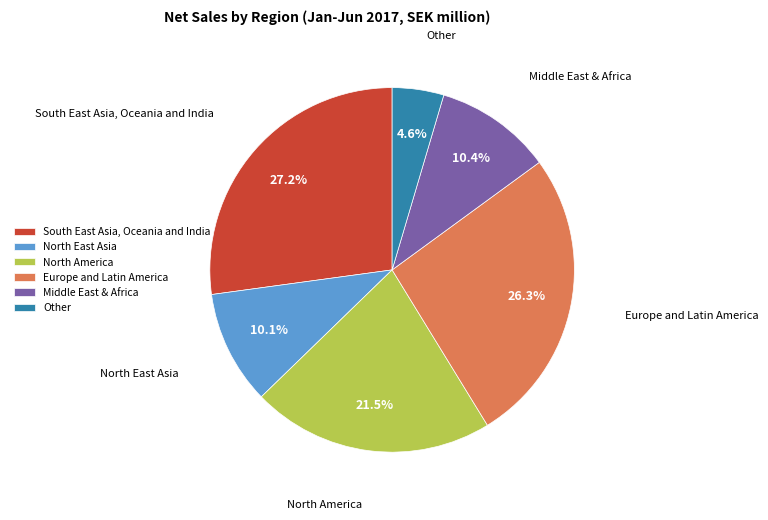

What is the ratio of the value at North America to the value at Middle East & Africa?

2.1